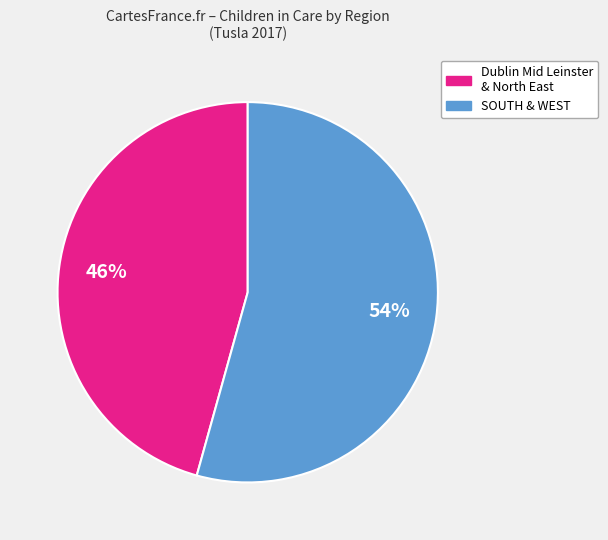

Does any single category account for the majority?

Yes